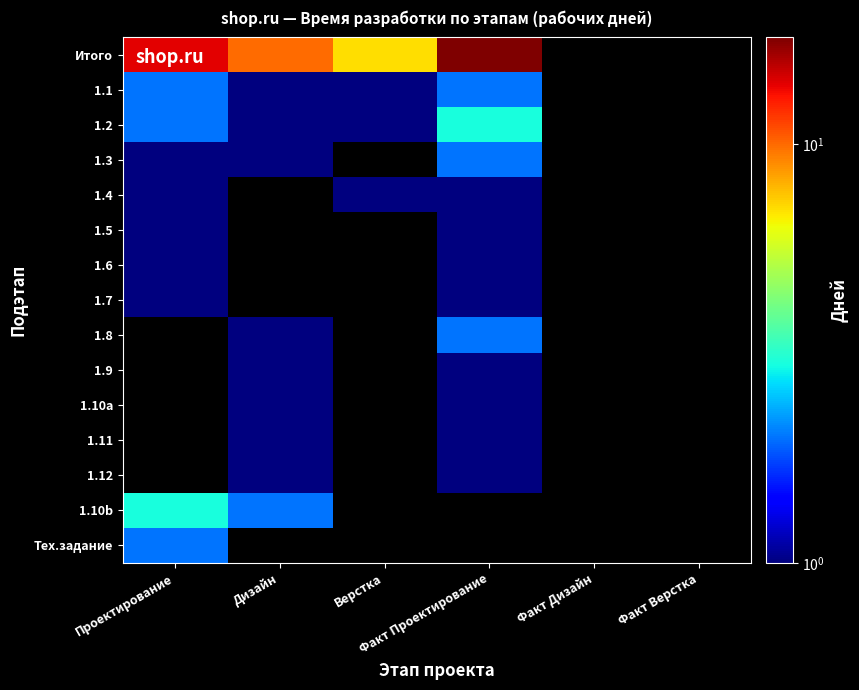

Which series has the widest spread of values?

Итого